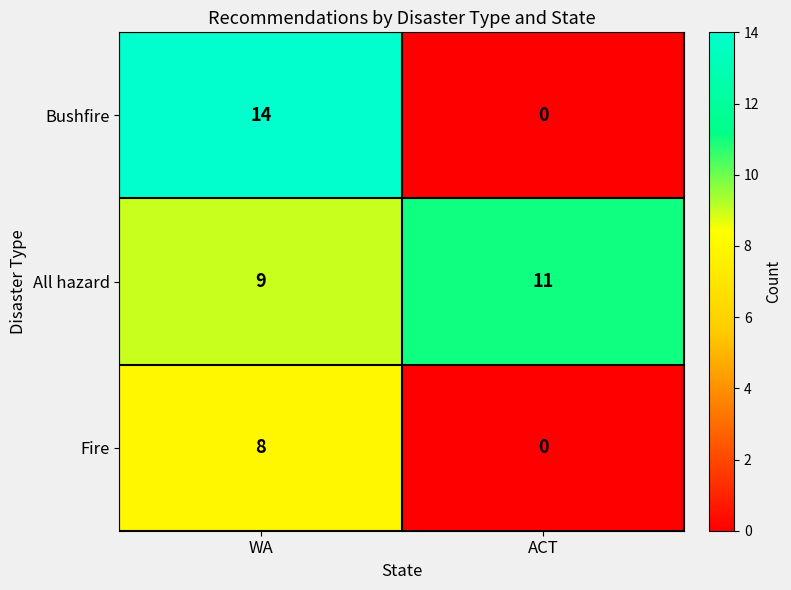

List the series in order of their overall mean, highest first.

All hazard, Bushfire, Fire